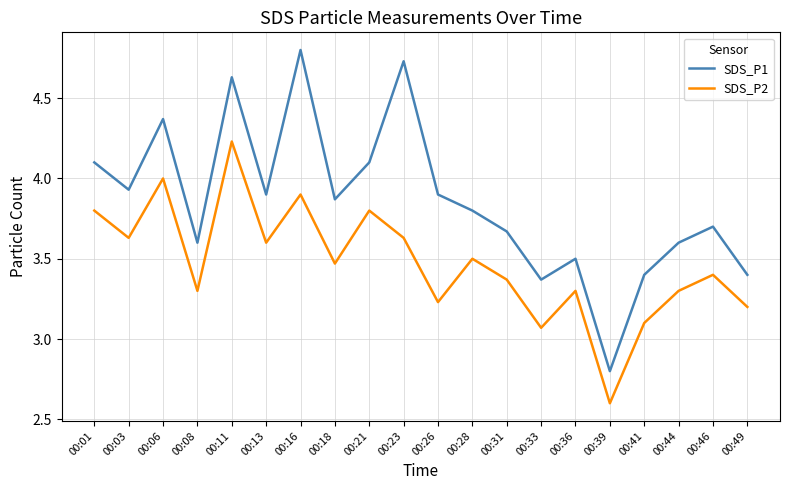

What is the difference between the maximum and minimum values in the SDS_P1 series?

2.0